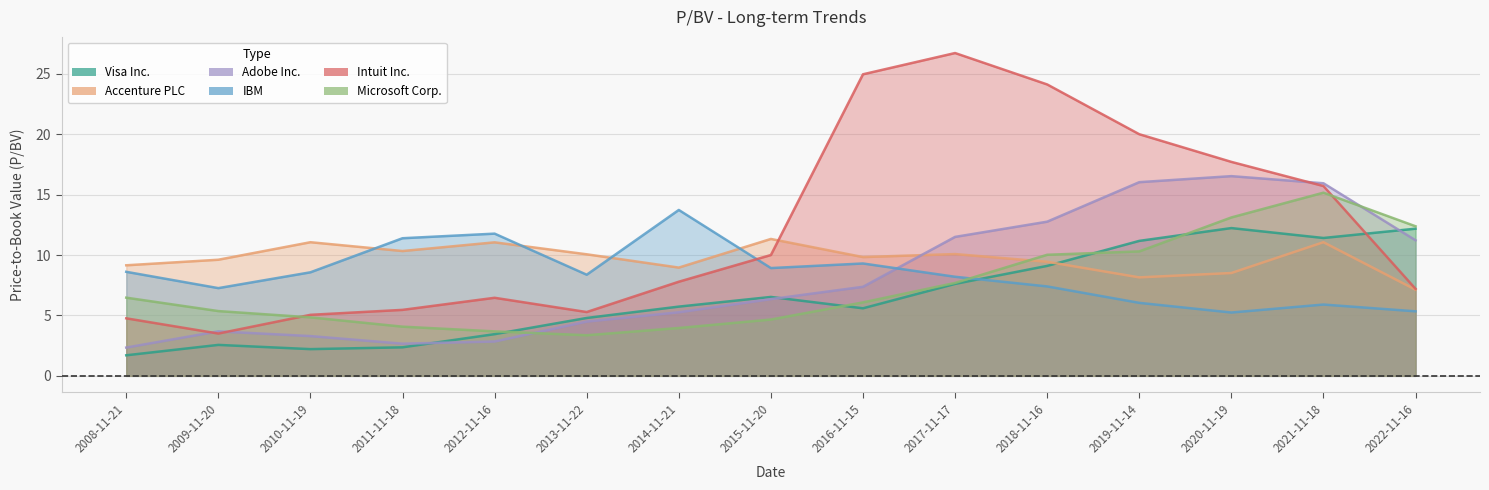

Where is the first local minimum for IBM?

2009-11-20